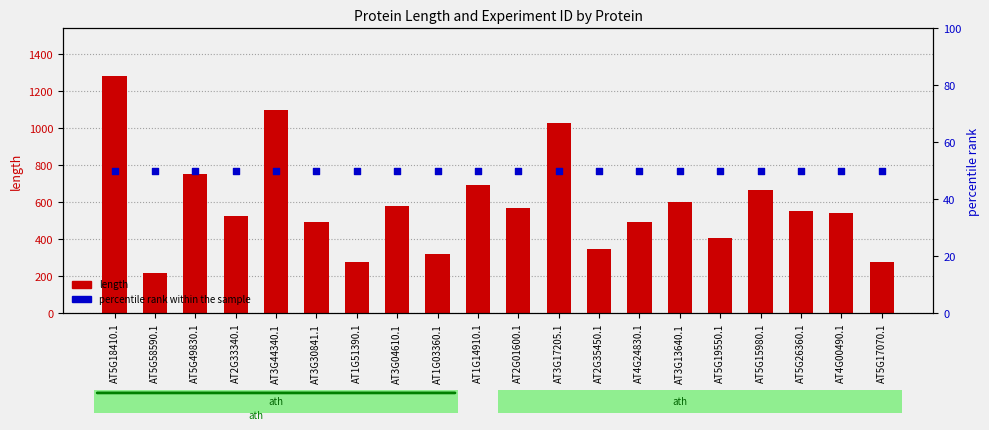

Is the value of length at AT3G44340.1 greater than the value of percentile rank within the sample at AT5G15980.1?

Yes